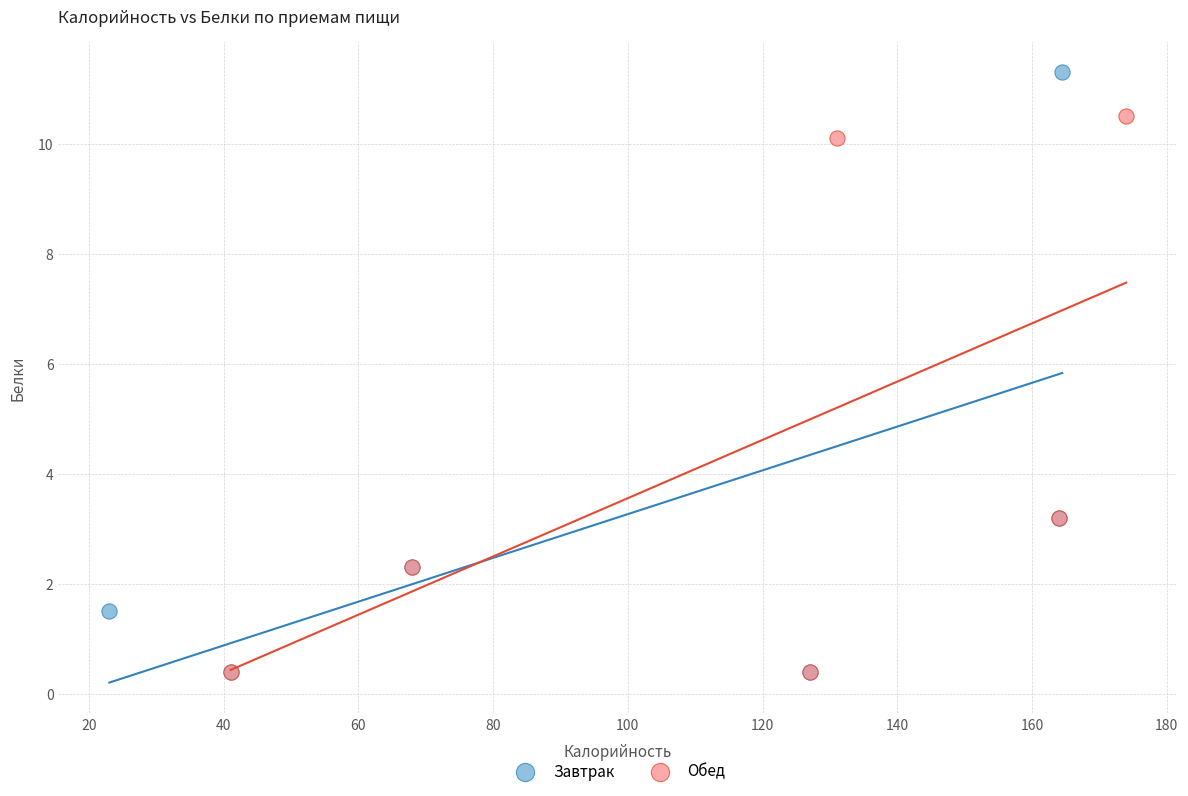

What are all the series names shown in the legend?

Завтрак, Обед